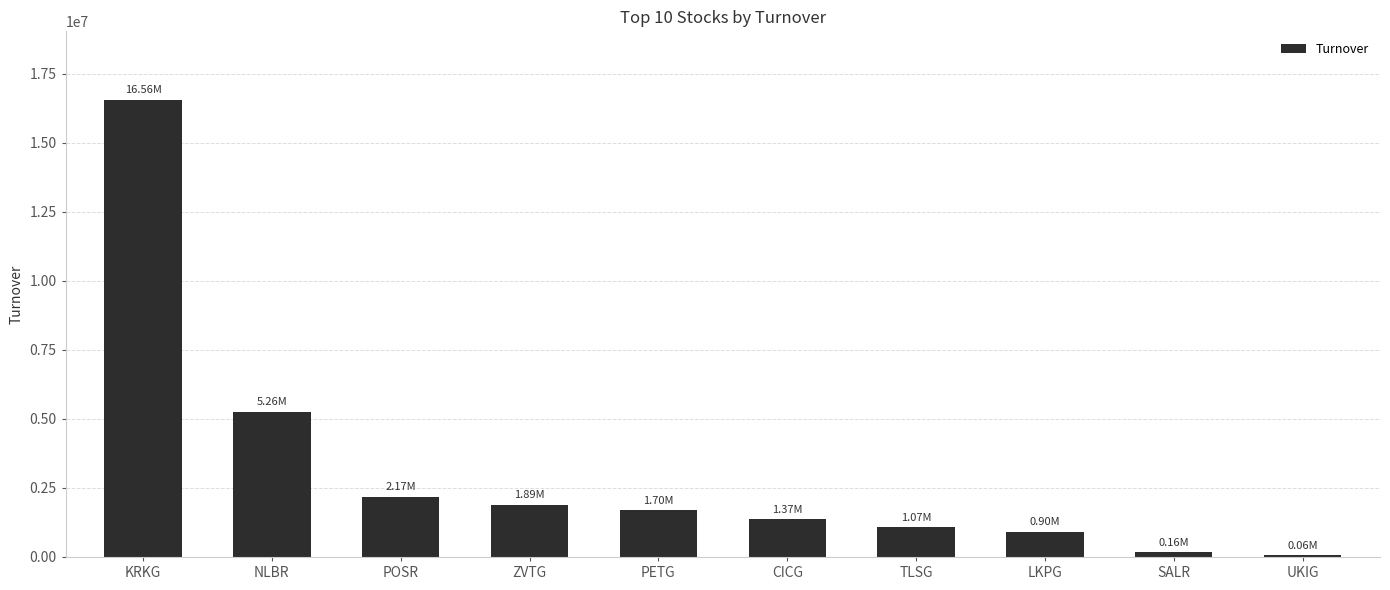

Reading right to left, transcribe all the data shown in this chart.

55792.7	162750.0	903767.3	1070817.6	1370634.0	1696791.0	1891913.7	2172051.8	5256407.3	16555027.4